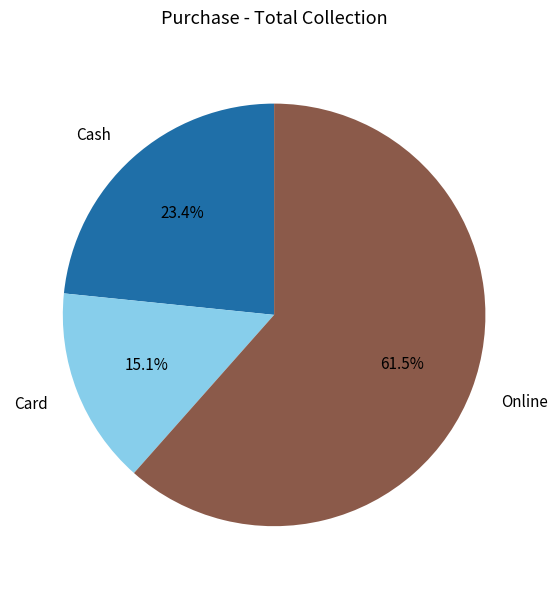

To the nearest percent, what is the difference between the largest and smallest slice percentages?

46%